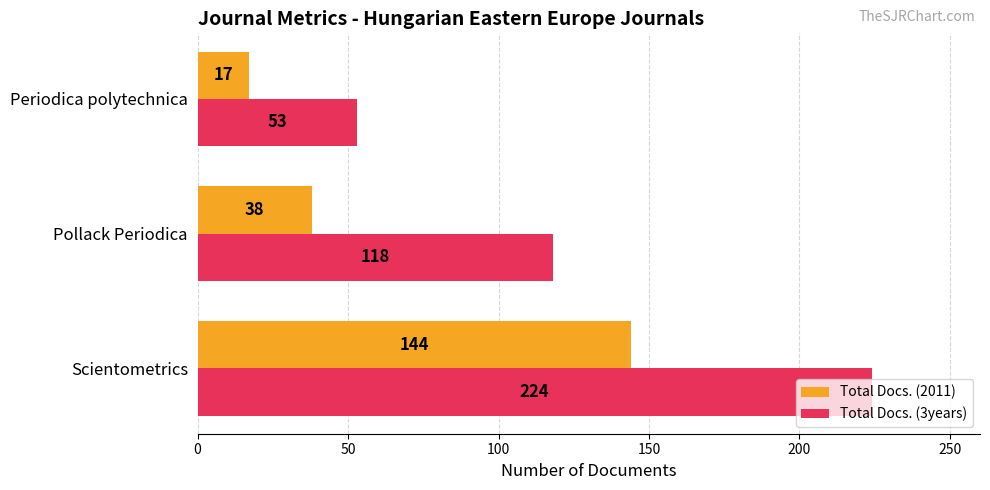

Where is Total Docs. (2011) nearest to the value 80?

Pollack Periodica